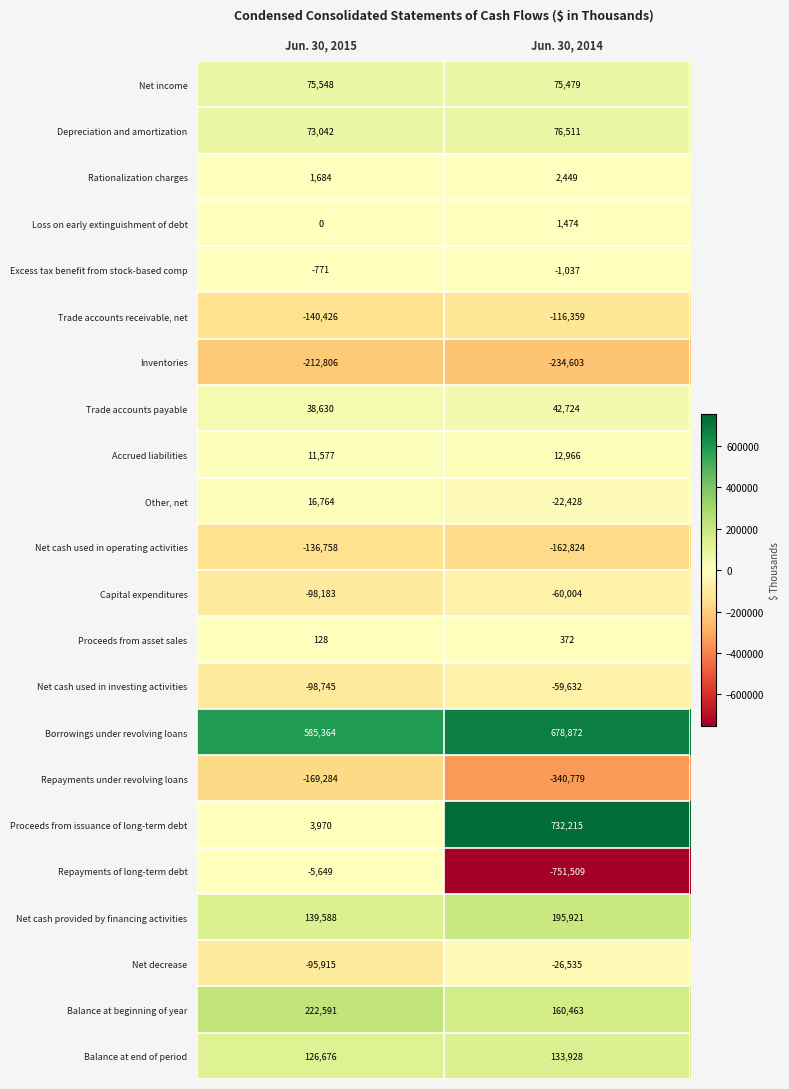

At which label is Borrowings under revolving loans closest to 632118?

Jun. 30, 2015